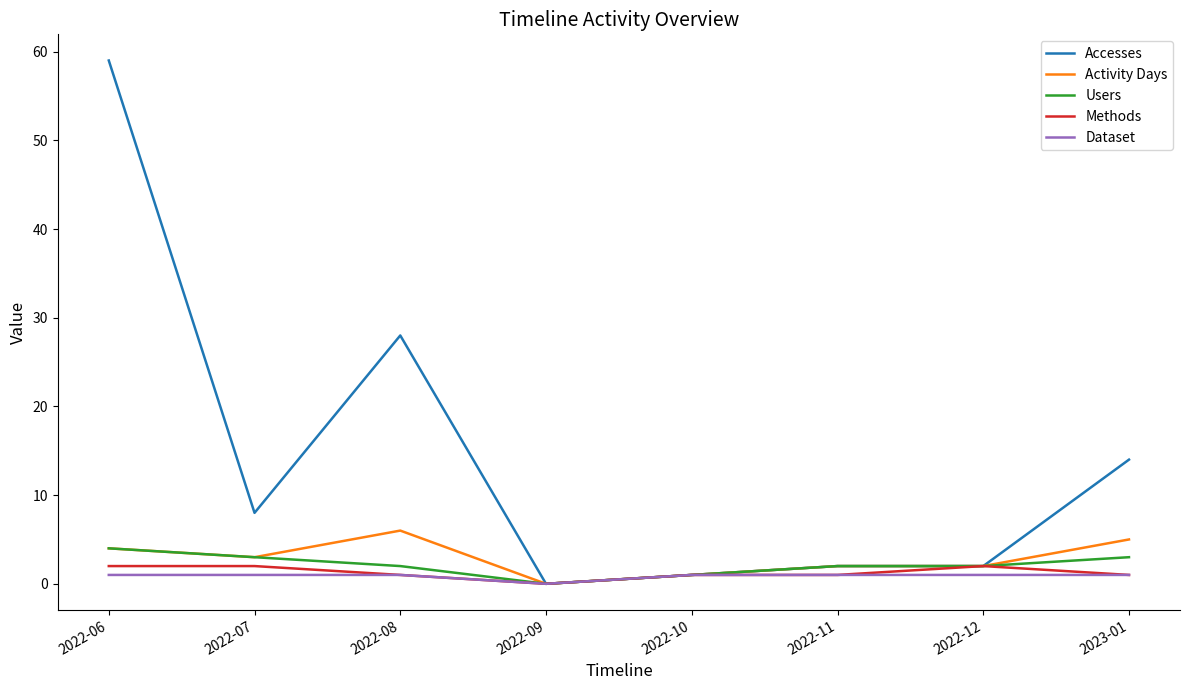

What position from the left is 2022-12?

7